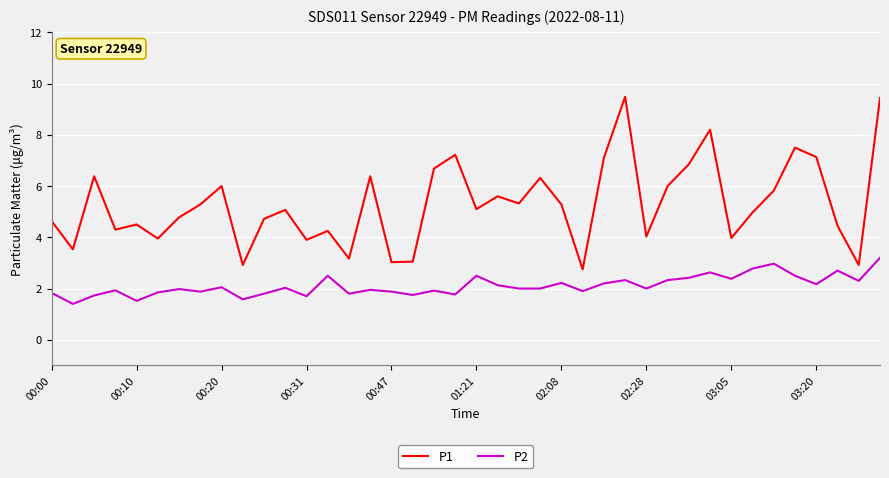

Rank the series by their maximum value, from highest to lowest.

P1, P2